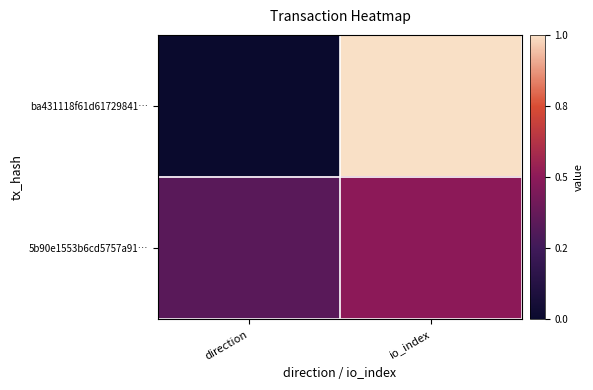

Rank the series at io_index from lowest to highest value.

5b90e1553b6cd5757a91…, ba431118f61d61729841…